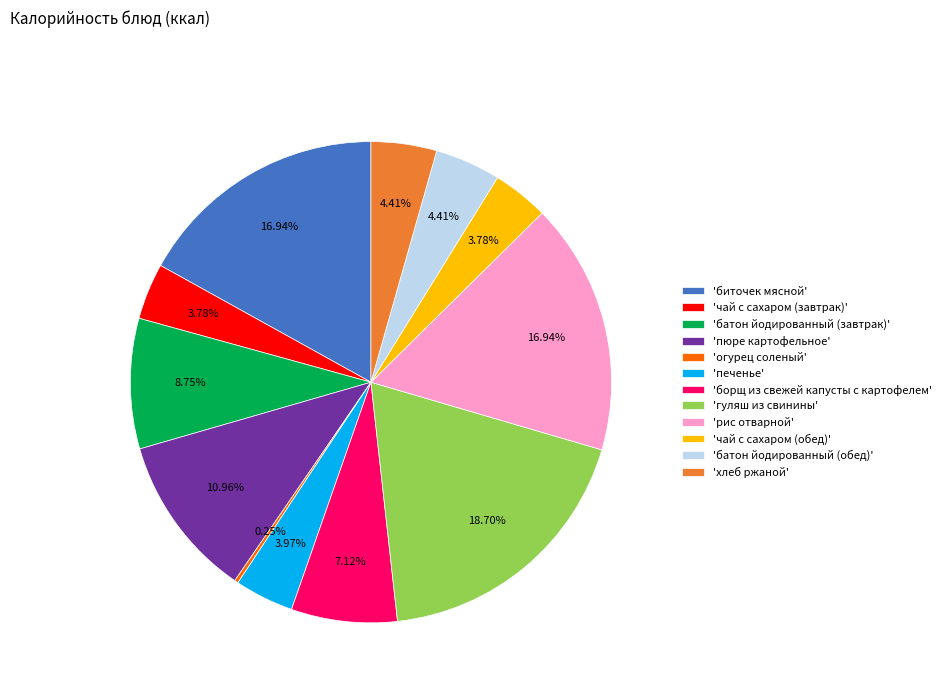

What is the largest slice in the pie chart?

'гуляш из свинины'